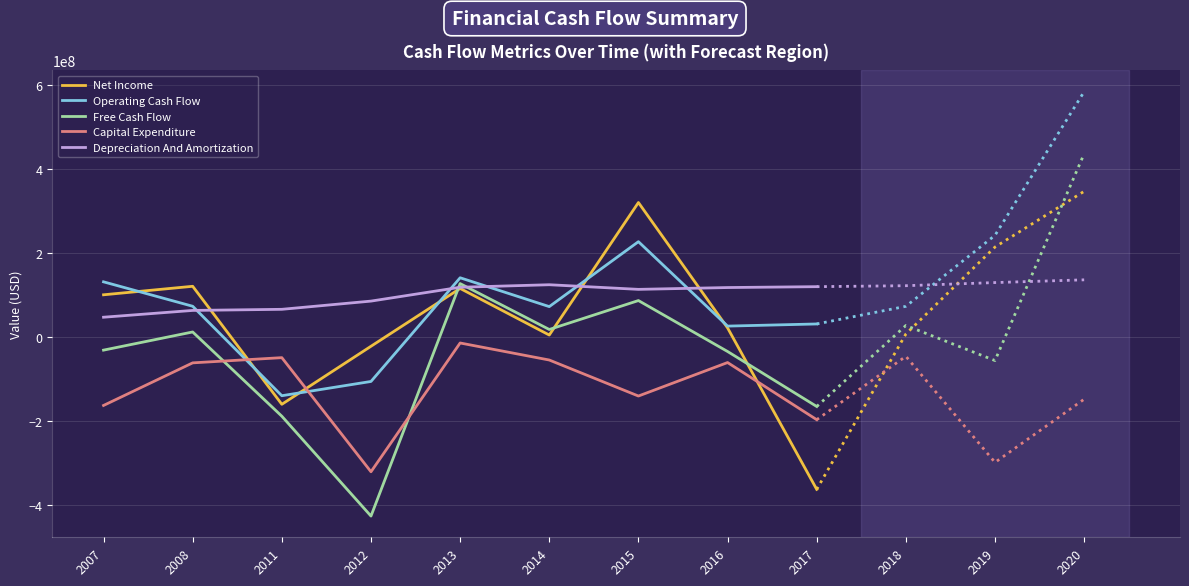

Which series has the largest total across all categories?

Depreciation And Amortization